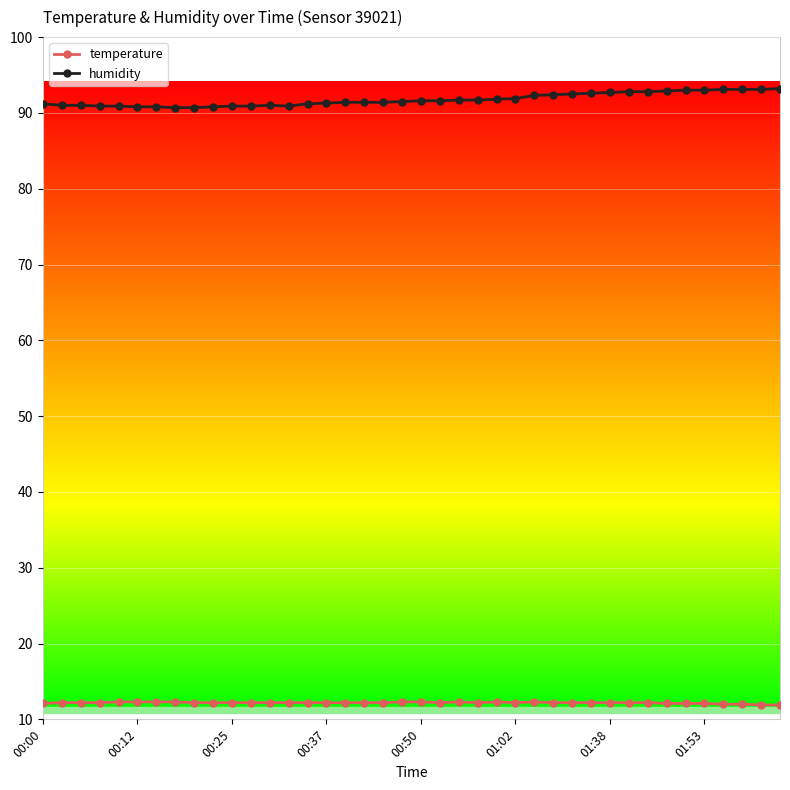

What is the difference between the second highest and minimum values in the temperature series?

0.4